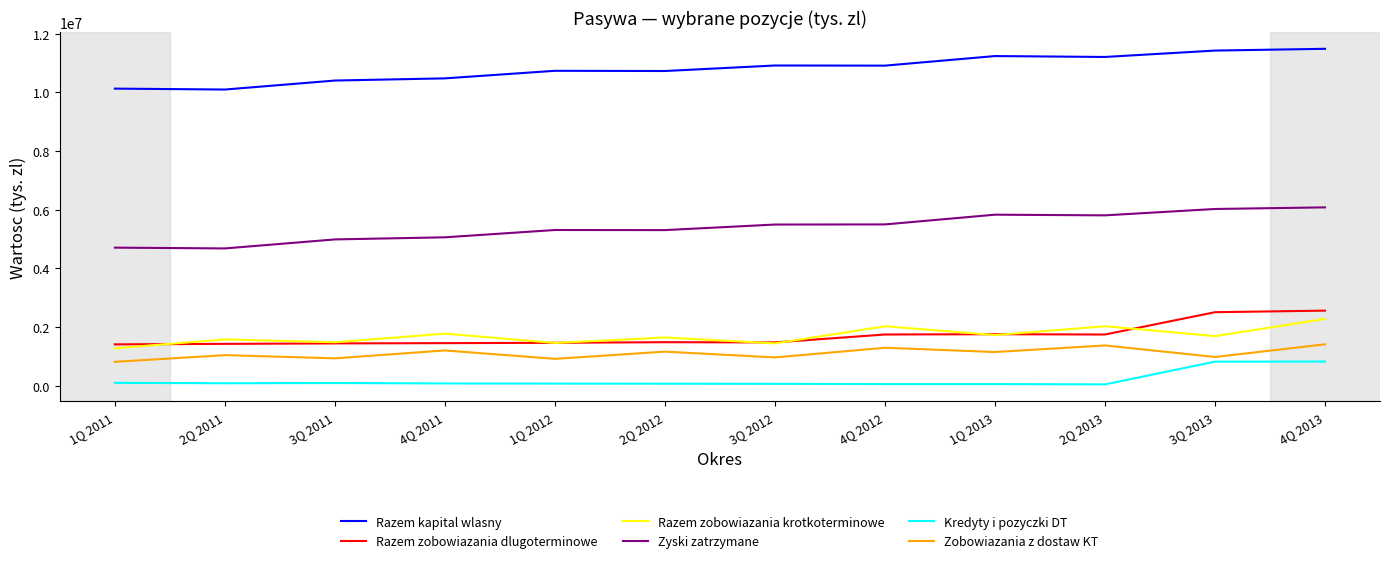

True or false: Zyski zatrzymane and Zobowiazania z dostaw KT cross at least once.

False